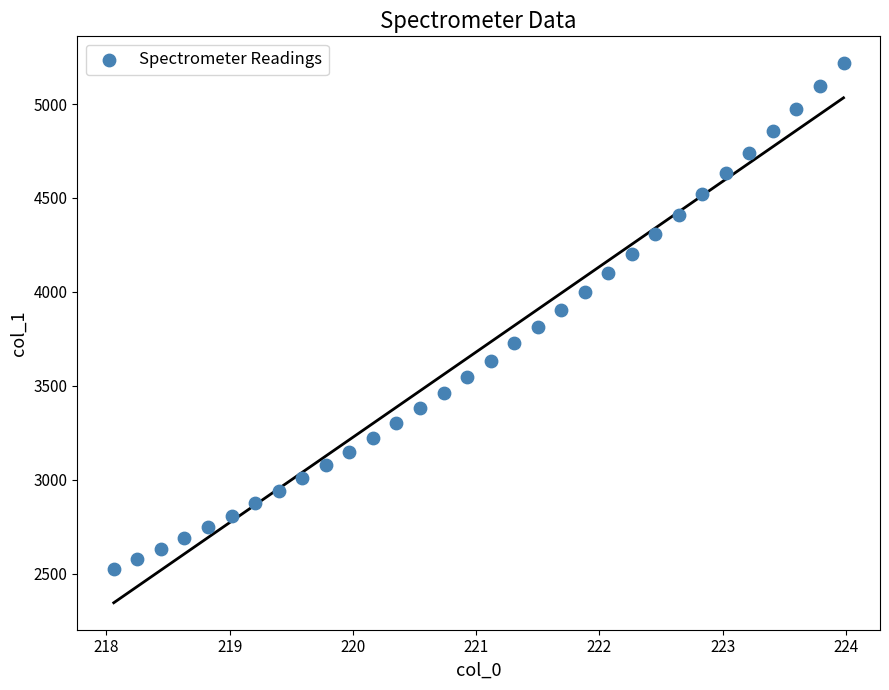

What is the range of Y values (max minus min)?

2692.3